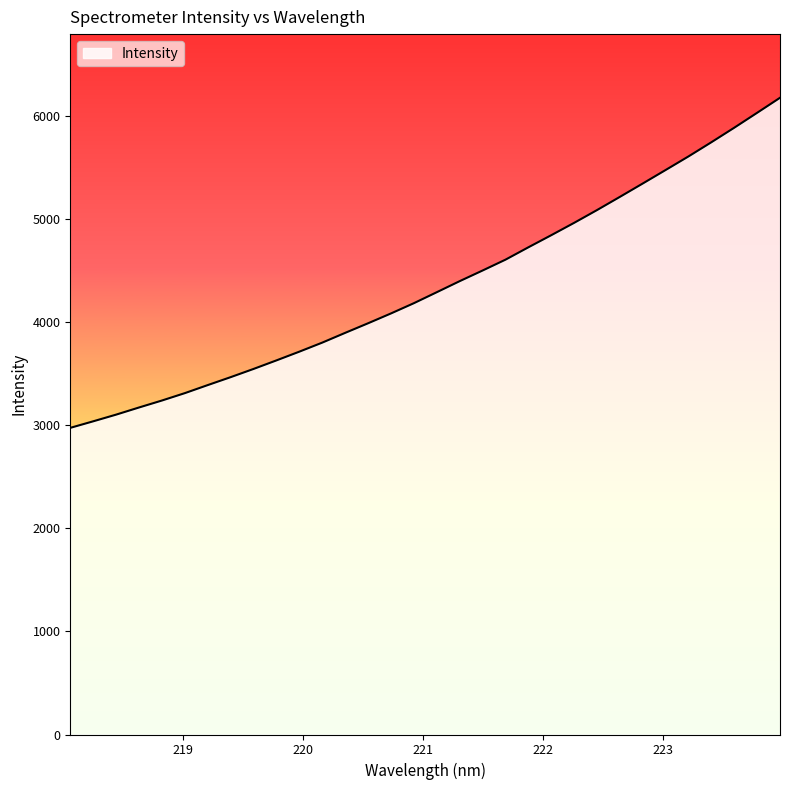

How many lines are shown in the chart?

1